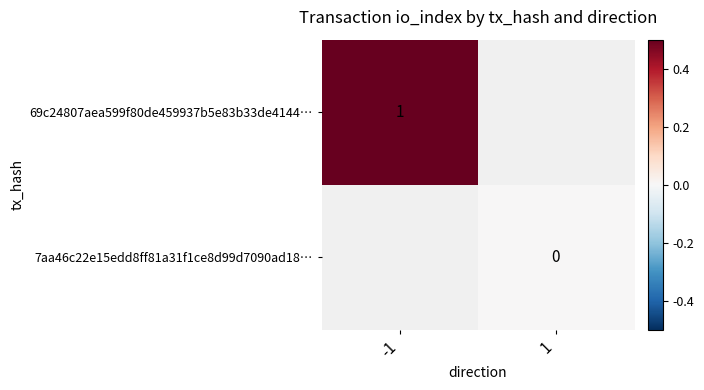

The value of 69c24807aea599f80de459937b5e83b33de4144… at -1 is 1. True or false?

True